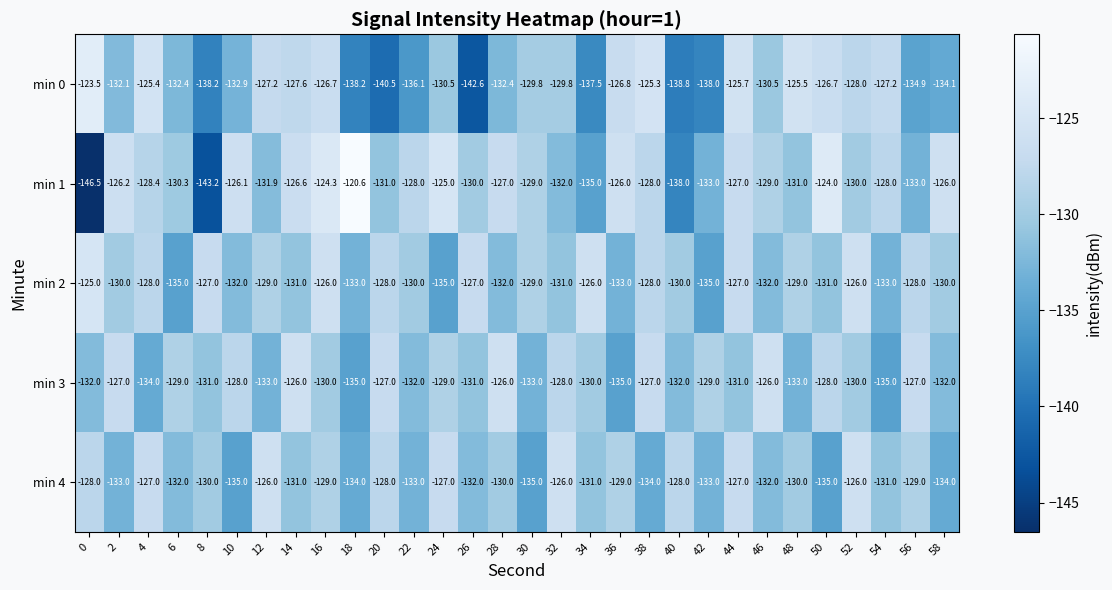

Is the value of min 0 at 4 greater than the value of min 1 at 58?

Yes